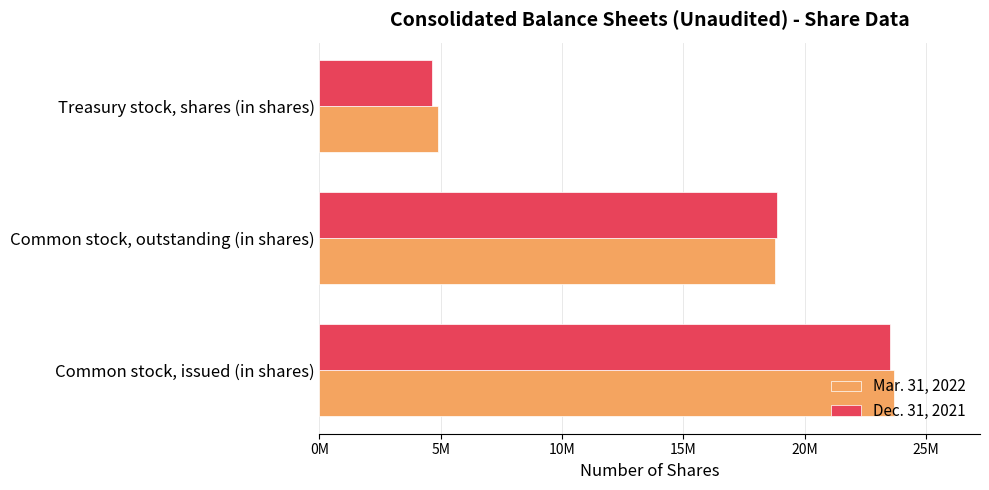

What are all the series names shown in the legend?

Mar. 31, 2022, Dec. 31, 2021